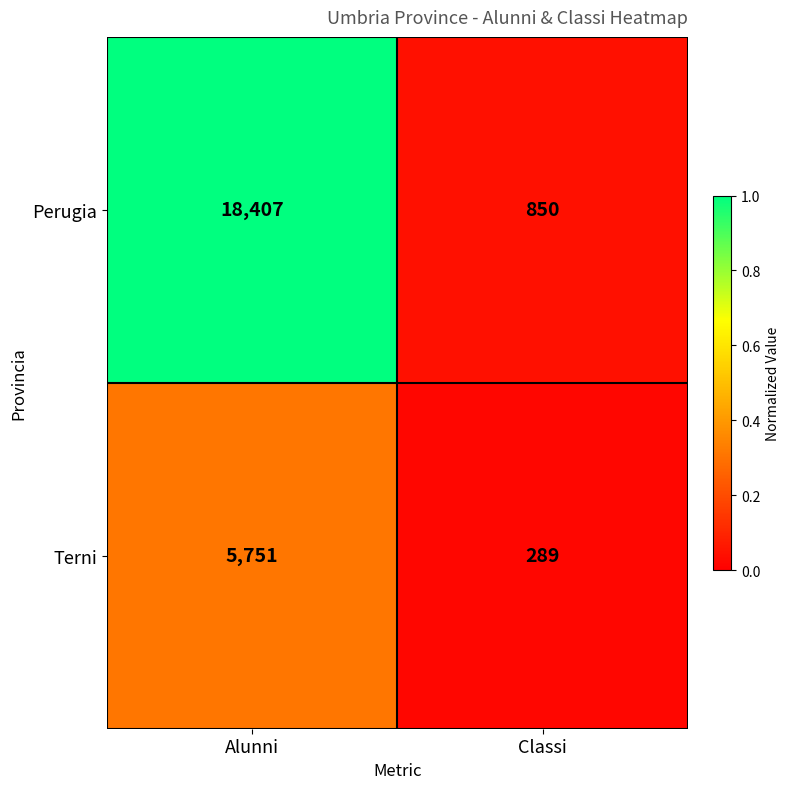

Rank the series at Classi from highest to lowest value.

Perugia, Terni